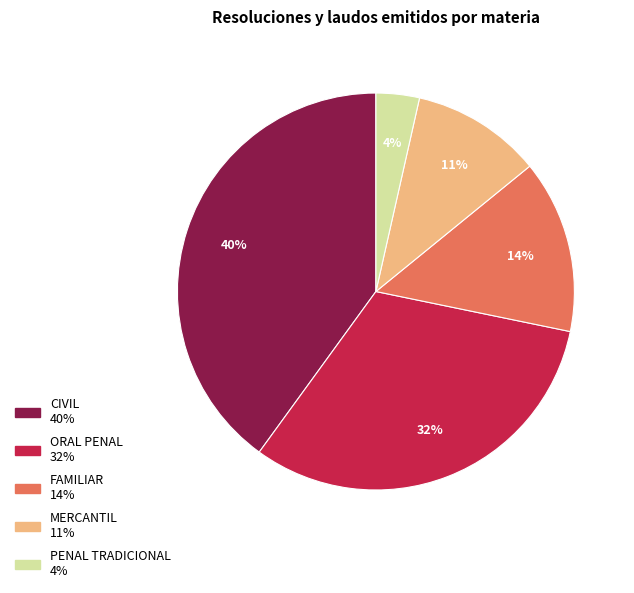

How many slices are in this pie chart?

5